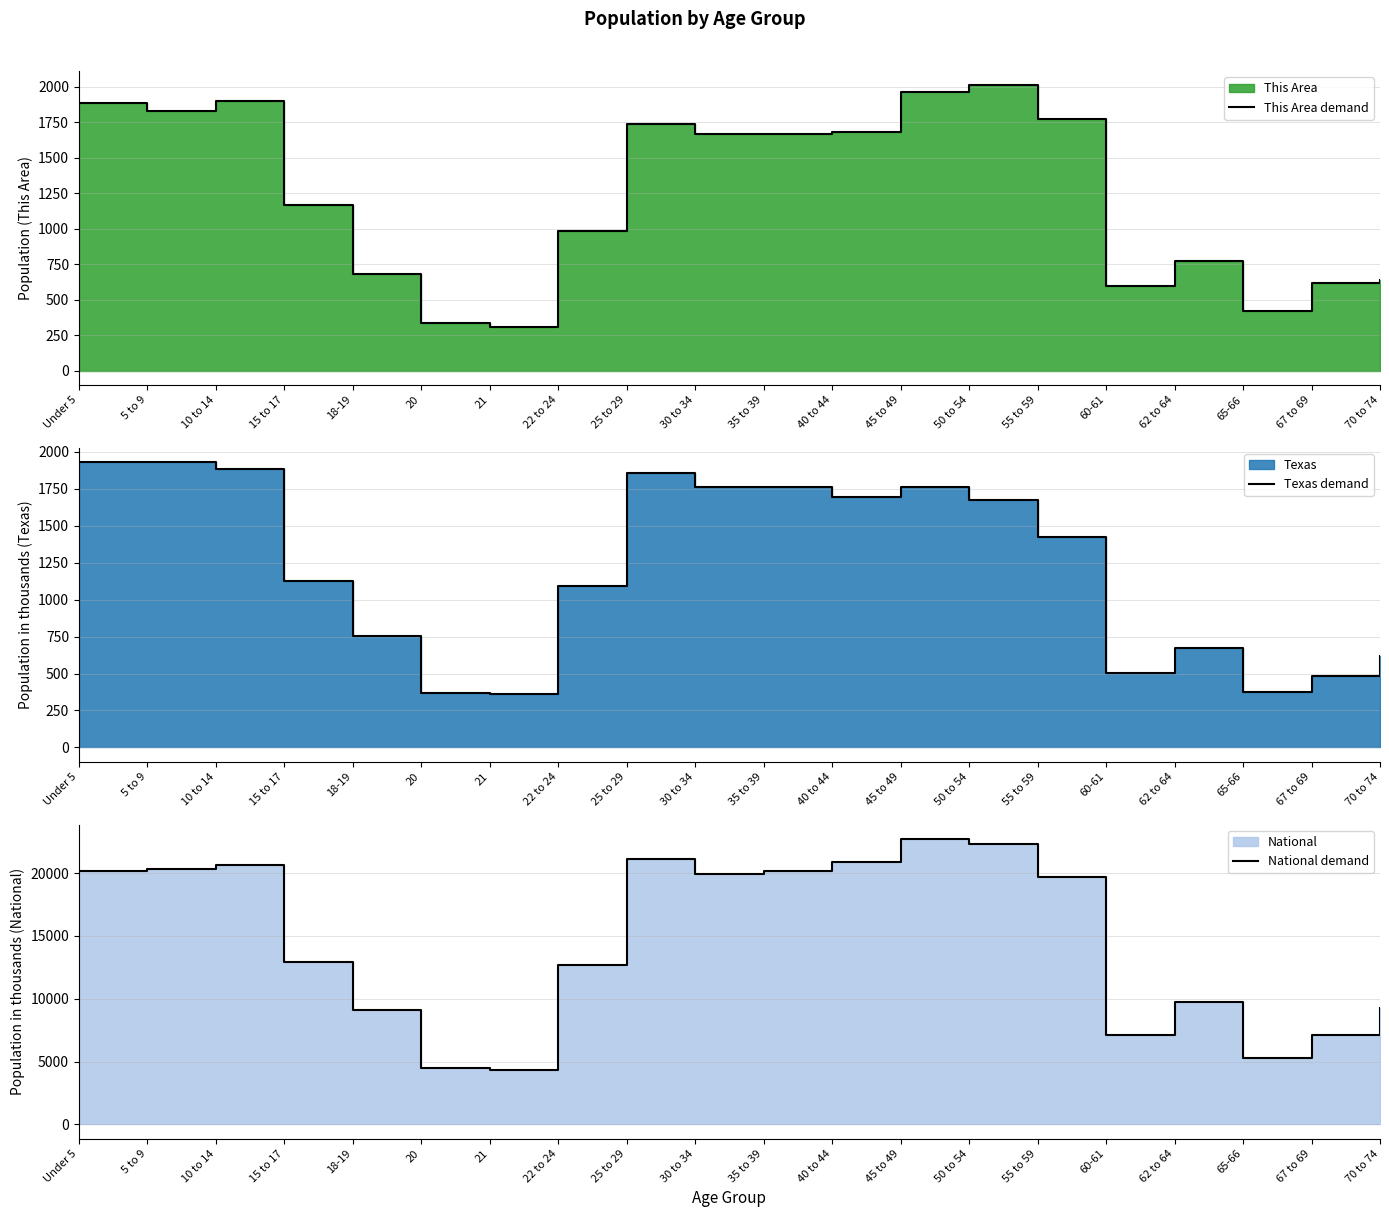

True or false: Texas demand has a value of 369.0 at 20.

True